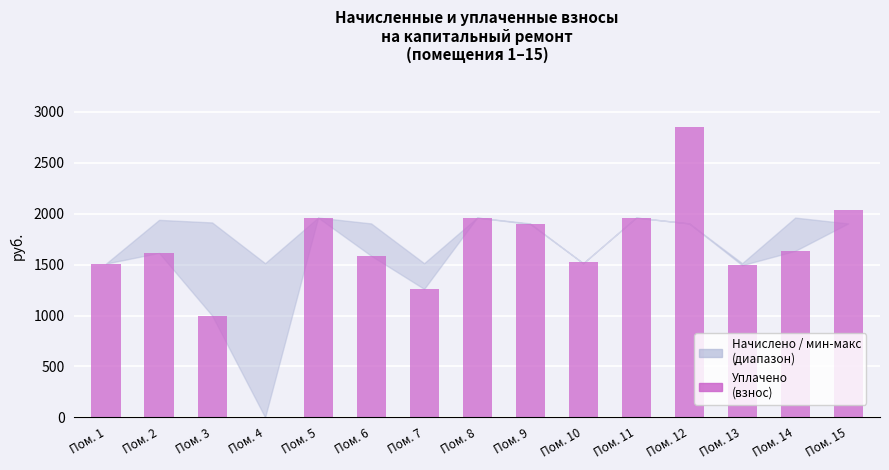

The chart shows a value of 1899.0 at Пом. 9. True or false?

True